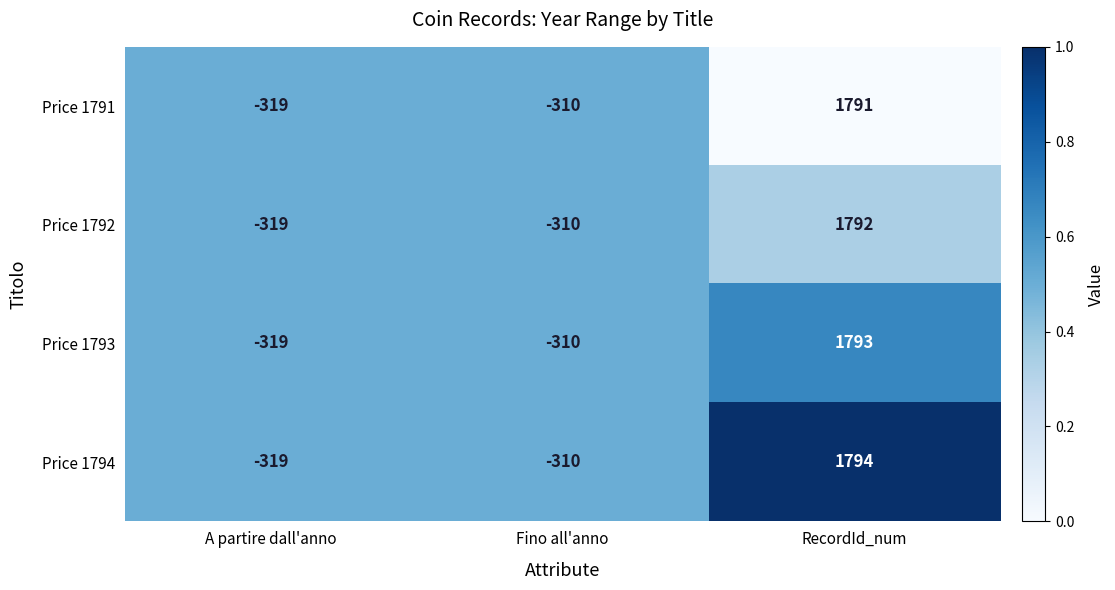

Reading left to right, transcribe all the data shown in this chart.

Price 1791: -319	-310	1791
Price 1792: -319	-310	1792
Price 1793: -319	-310	1793
Price 1794: -319	-310	1794